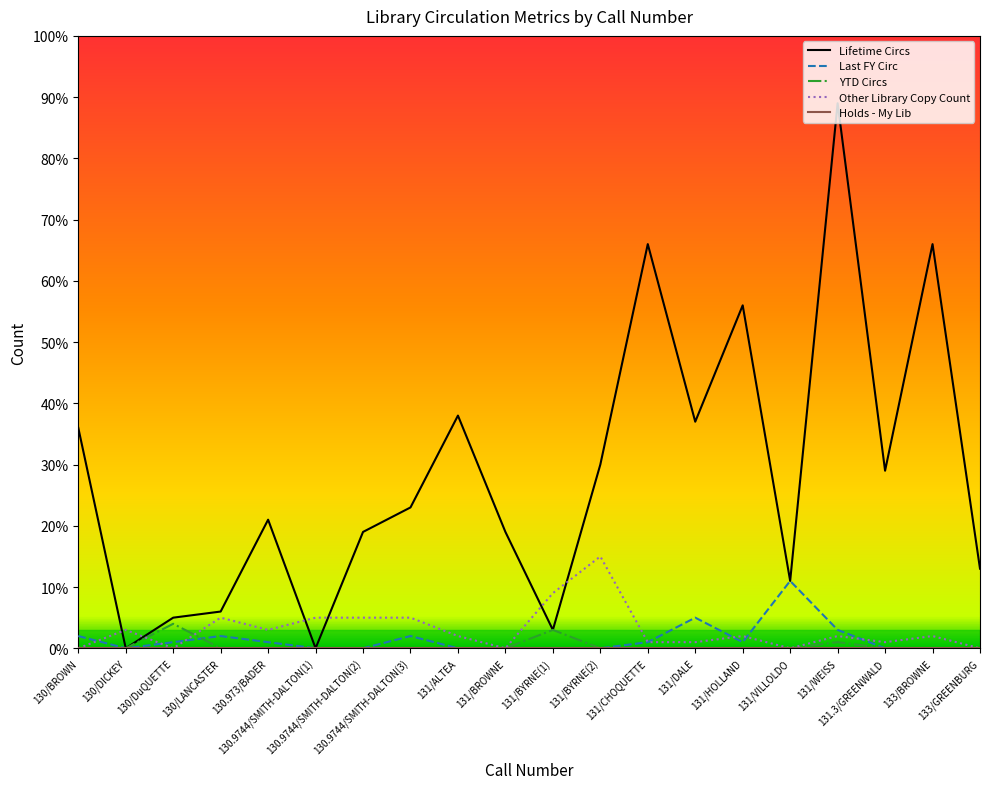

At which category does Other Library Copy Count reach its first local valley?

130/DuQUETTE